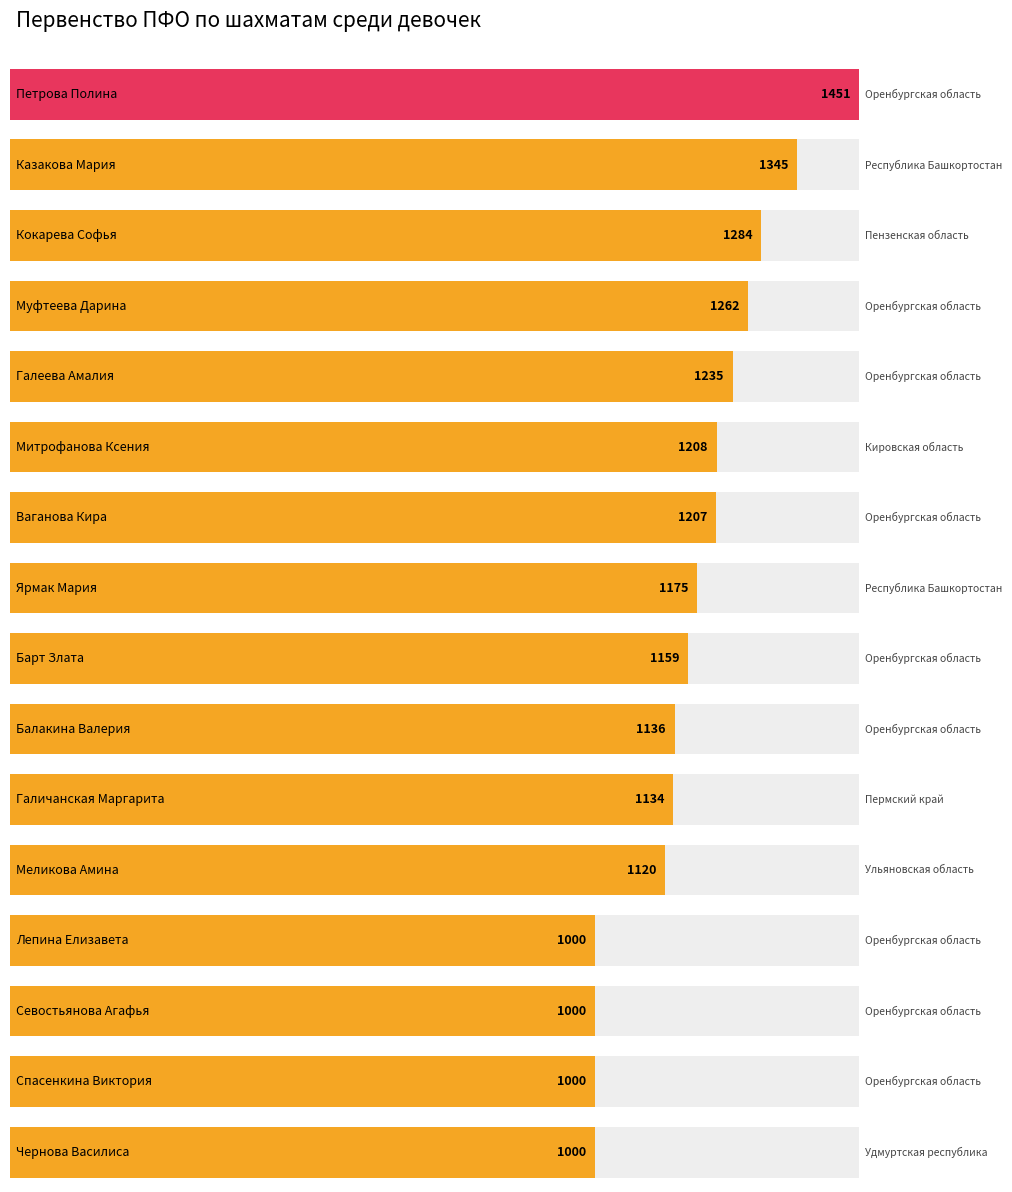

Reading left to right, extract all data points from this chart.

Оренбургская область=1451	Республика Башкортостан=1345	Пензенская область=1284	Оренбургская область=1262	Оренбургская область=1235	Кировская область=1208	Оренбургская область=1207	Республика Башкортостан=1175	Оренбургская область=1159	Оренбургская область=1136	Пермский край=1134	Ульяновская область=1120	Оренбургская область=1000	Оренбургская область=1000	Оренбургская область=1000	Удмуртская республика=1000